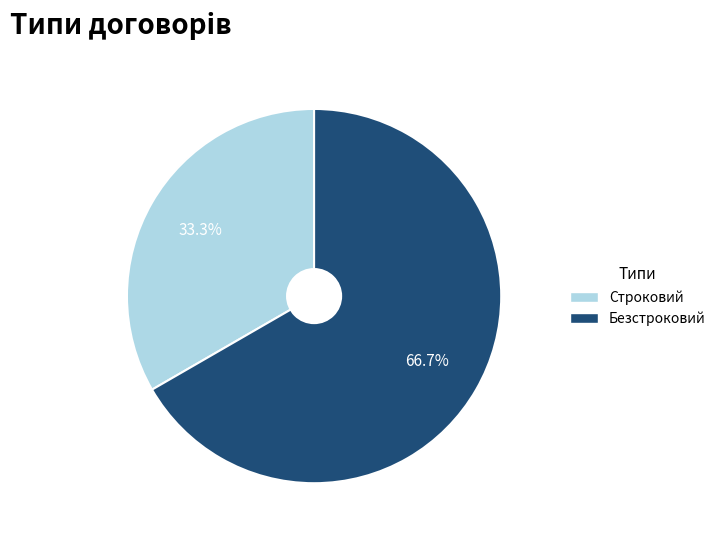

How many segments does this pie chart have?

2